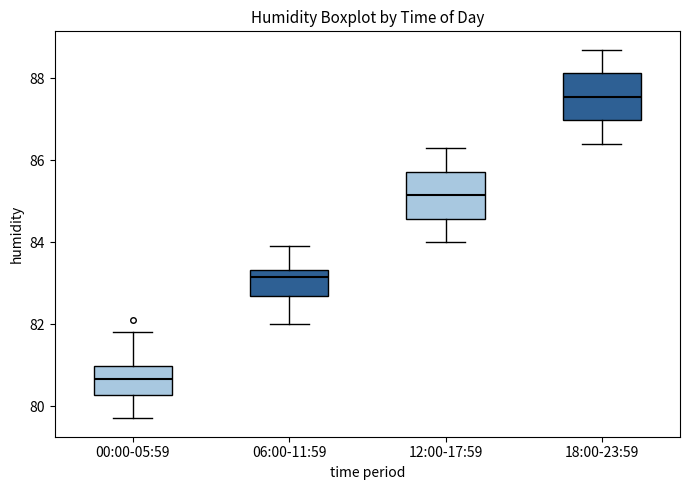

Which box has the lowest median line?

00:00-05:59